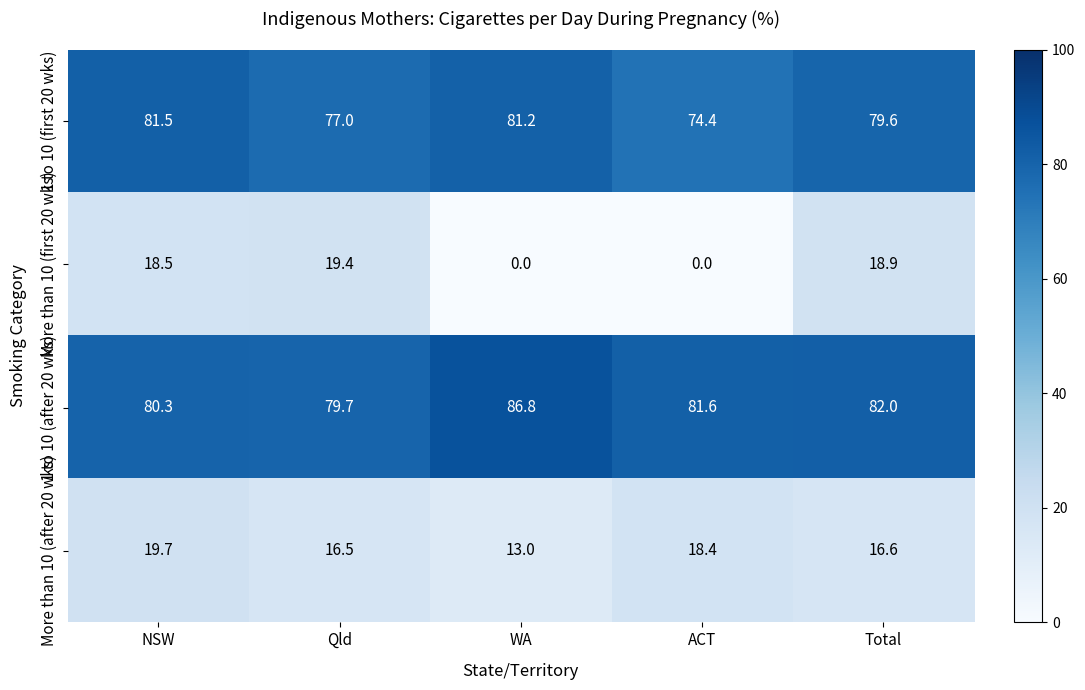

The value of 1 to 10 (after 20 wks) at WA is 129.7. True or false?

False